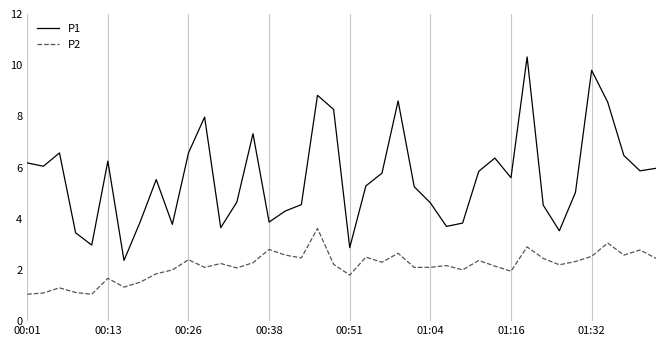

Which series has the largest total across all categories?

P1